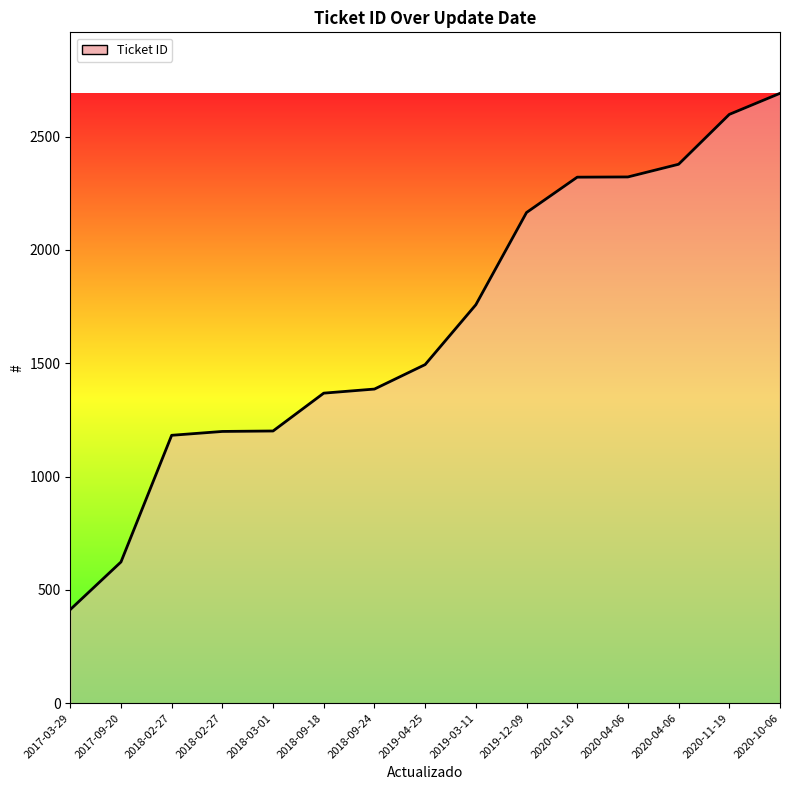

Rank the categories by value from lowest to highest.

2017-03-29, 2017-09-20, 2018-02-27, 2018-02-27, 2018-03-01, 2018-09-18, 2018-09-24, 2019-04-25, 2019-03-11, 2019-12-09, 2020-01-10, 2020-04-06, 2020-04-06, 2020-11-19, 2020-10-06